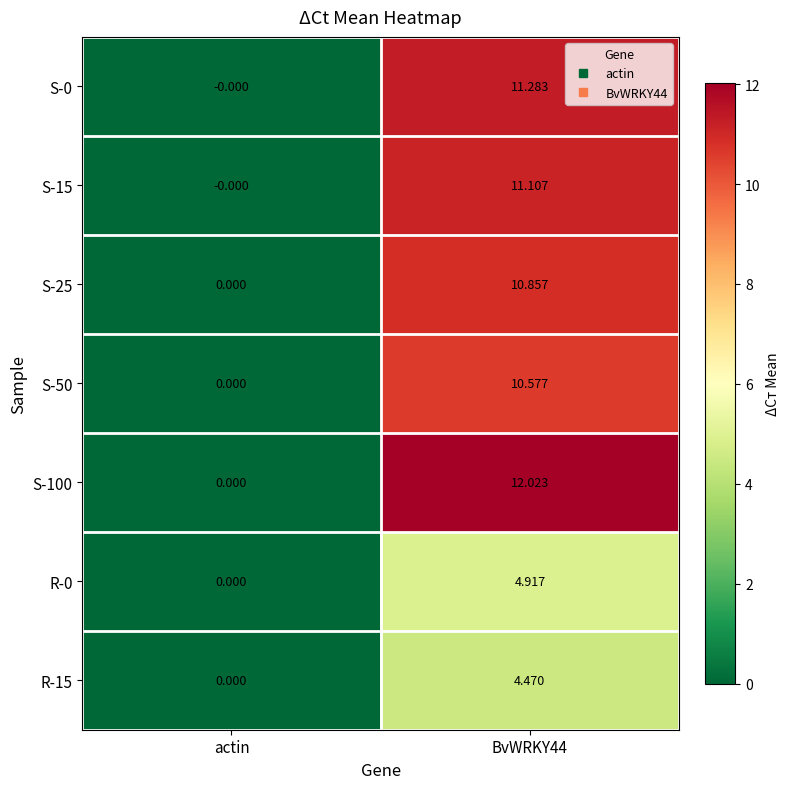

At which label does S-0 reach its minimum?

actin